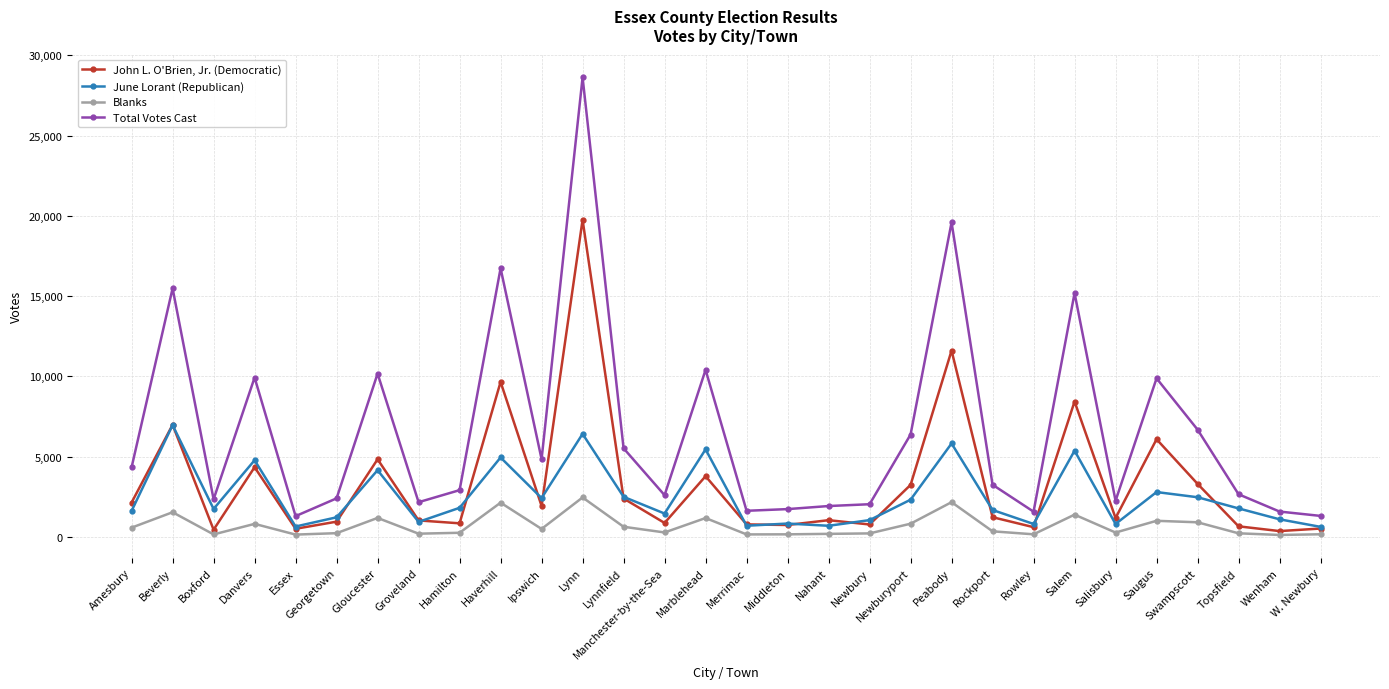

What is the highest value of the June Lorant (Republican) series?

6962